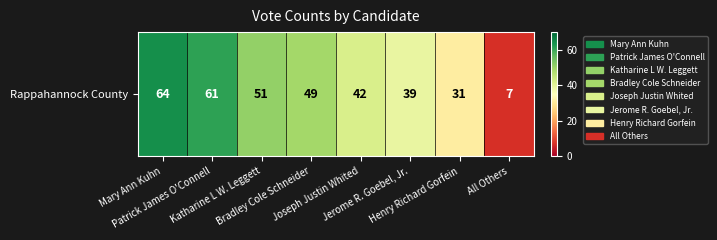

What is the average value?

43